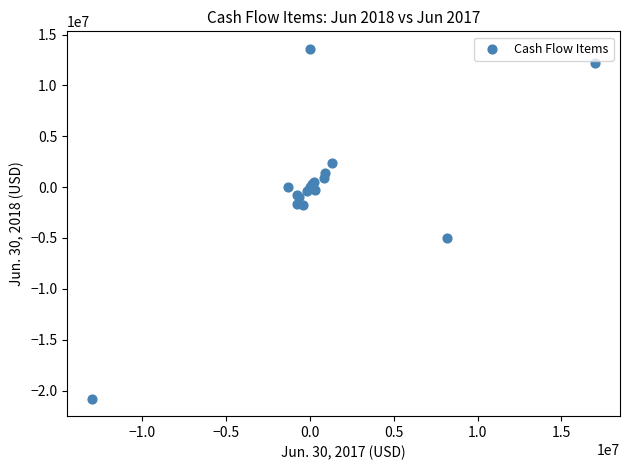

What Y value in the scatter plot is closest to -3600000?

-5014000